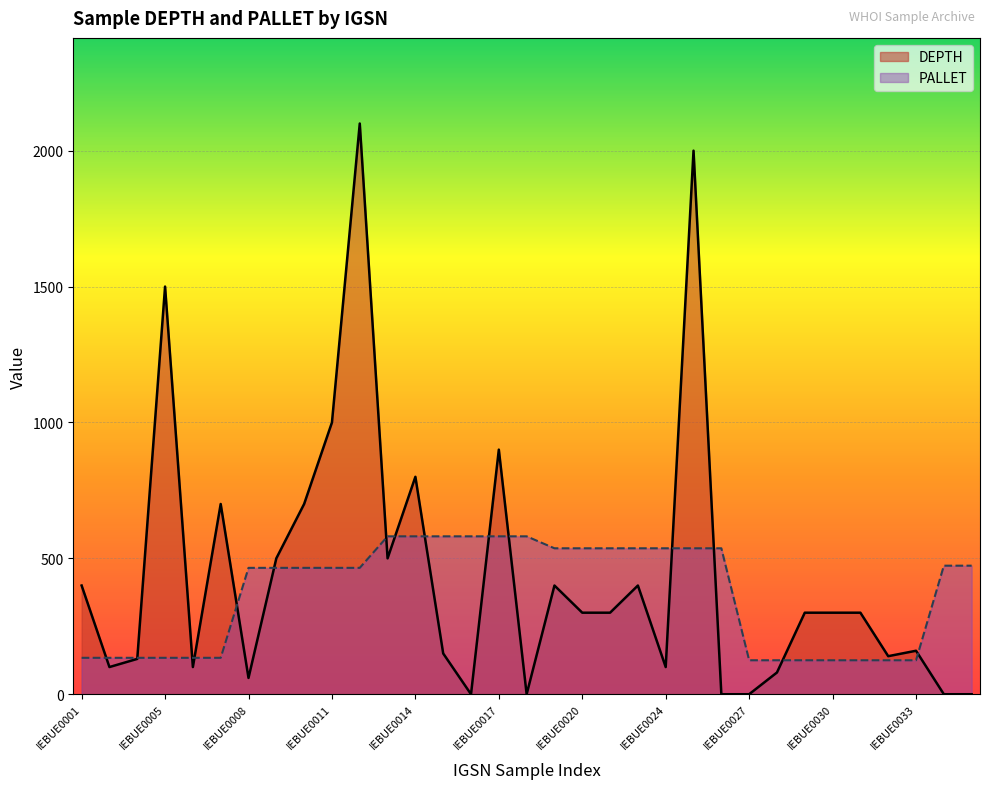

Which category has the lowest value across all series?

IEBUE0016